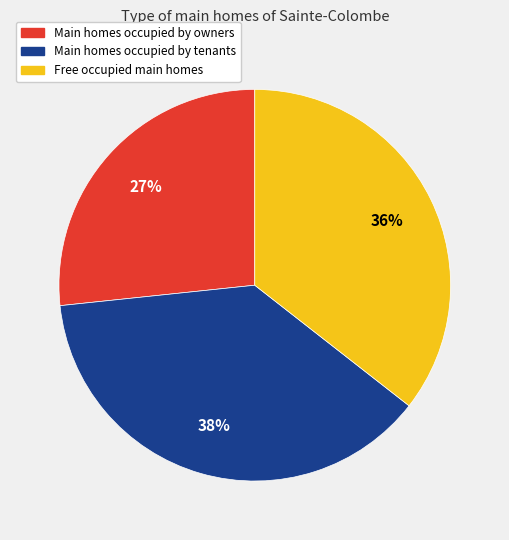

To the nearest percent, what percentage of the pie is Main homes occupied by owners?

27%